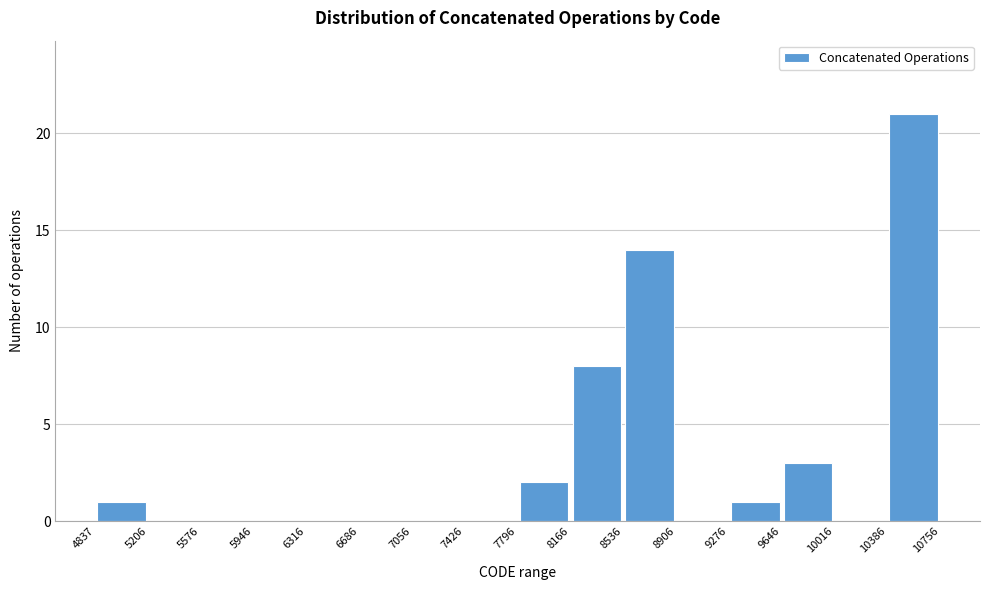

Reading left to right, list every bar in this chart as the range it spans on the x-axis followed by its height. The values are not printed on the chart, so give them approximately, as read against the axis.

4837 to 5206: 1
5206 to 5576: 0
5576 to 5946: 0
5946 to 6316: 0
6316 to 6686: 0
6686 to 7056: 0
7056 to 7426: 0
7426 to 7796: 0
7796 to 8166: 2
8166 to 8536: 8
8536 to 8906: 14
8906 to 9276: 0
9276 to 9646: 1
9646 to 10016: 3
10016 to 10386: 0
10386 to 10756: 21